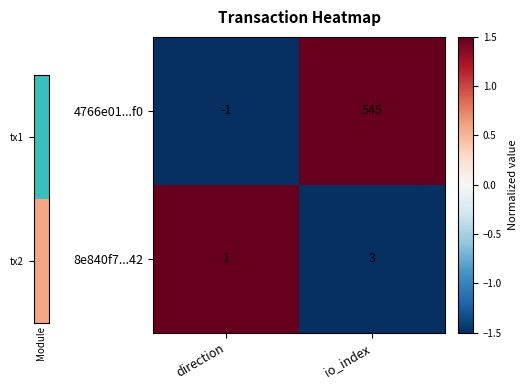

Reading left to right, list all the values displayed in this chart.

4766e01...f0: -1	545
8e840f7...42: 1	3